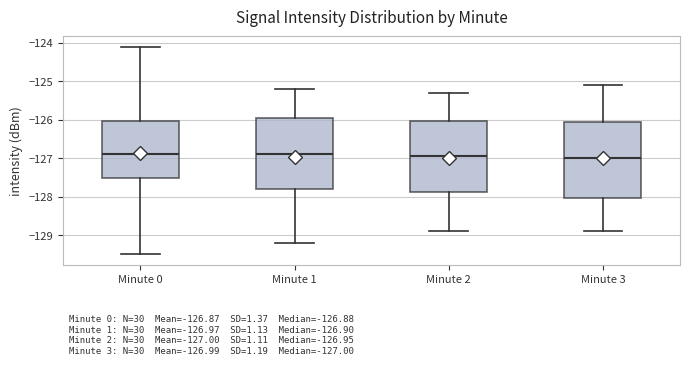

Which box is the tallest, from its lower edge to its upper edge?

Minute 3